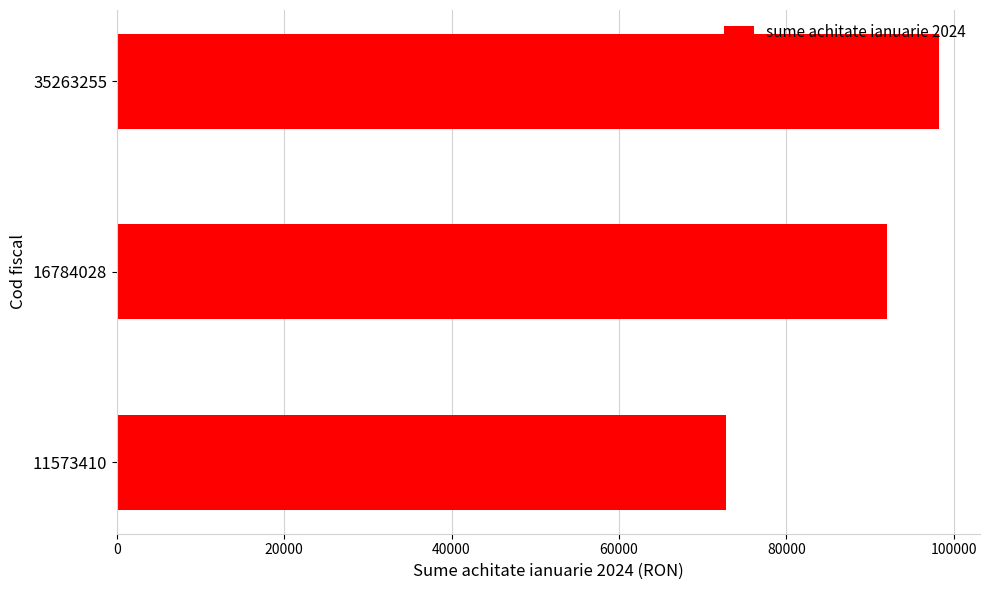

At which label is the value closest to 85544?

16784028